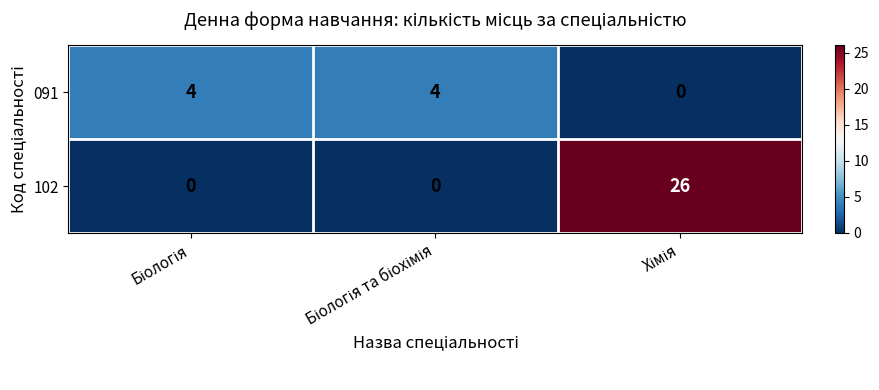

What is the difference between the maximum and minimum values in the 091 series?

4